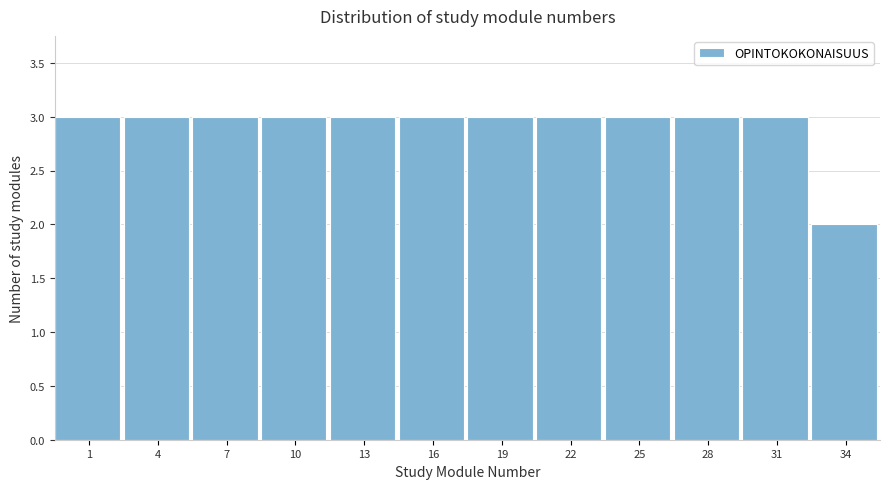

Reading right to left, list all the values displayed in this chart.

2	3	3	3	3	3	3	3	3	3	3	3